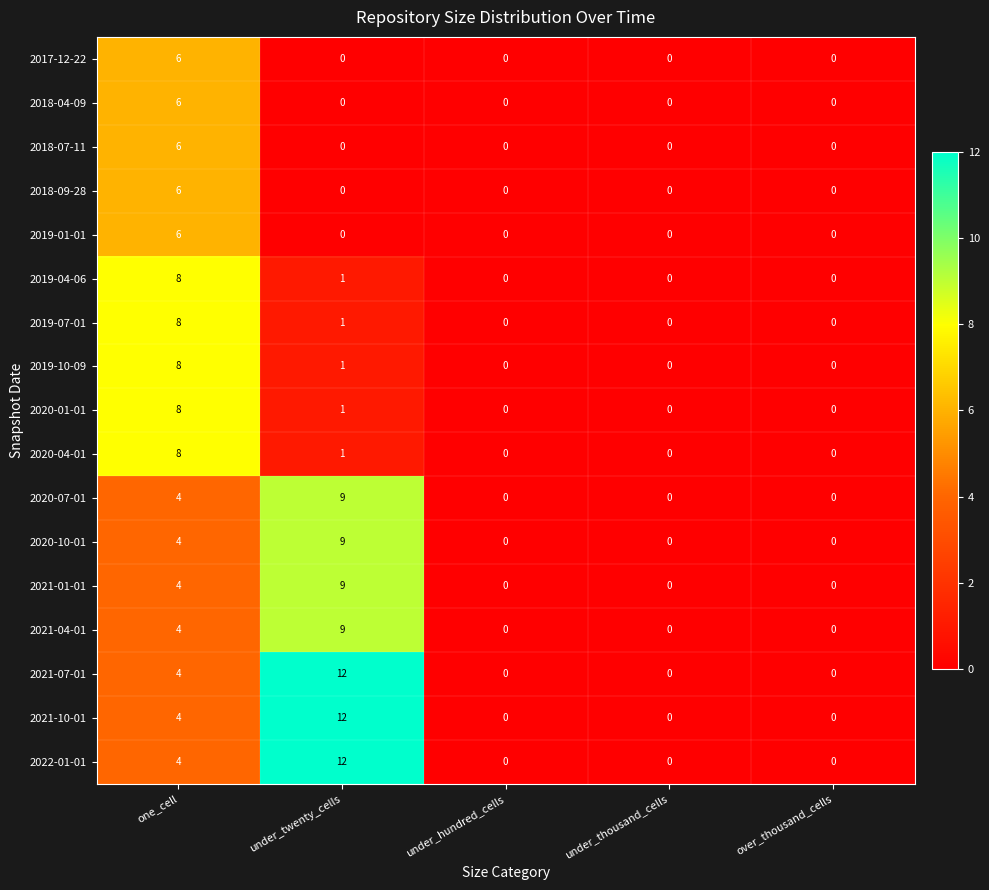

What is the difference between the highest and lowest values at under_twenty_cells?

12